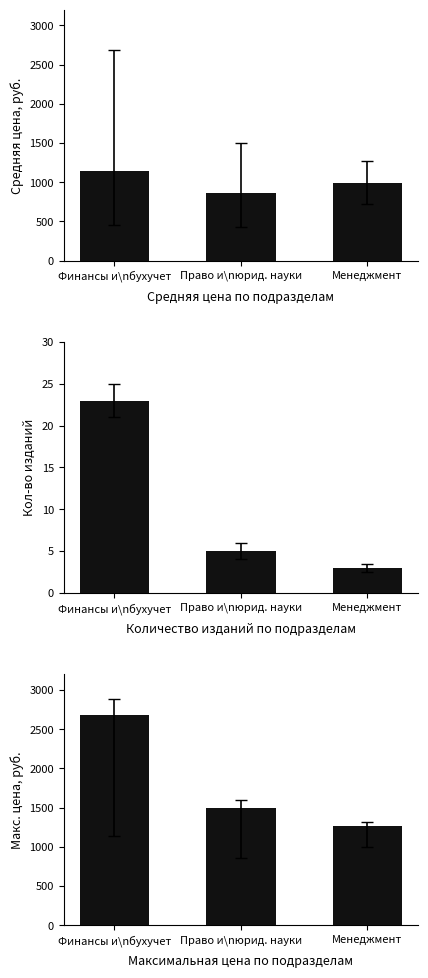

Is it true that Средняя цена equals 1143.0 at Финансы и\nбухучет?

True